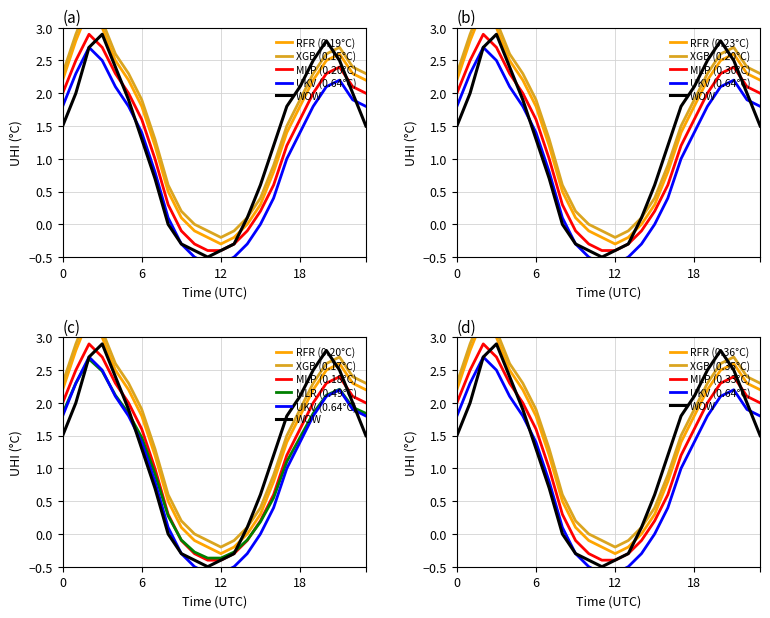

Which category has the lowest value across all series?

11:00